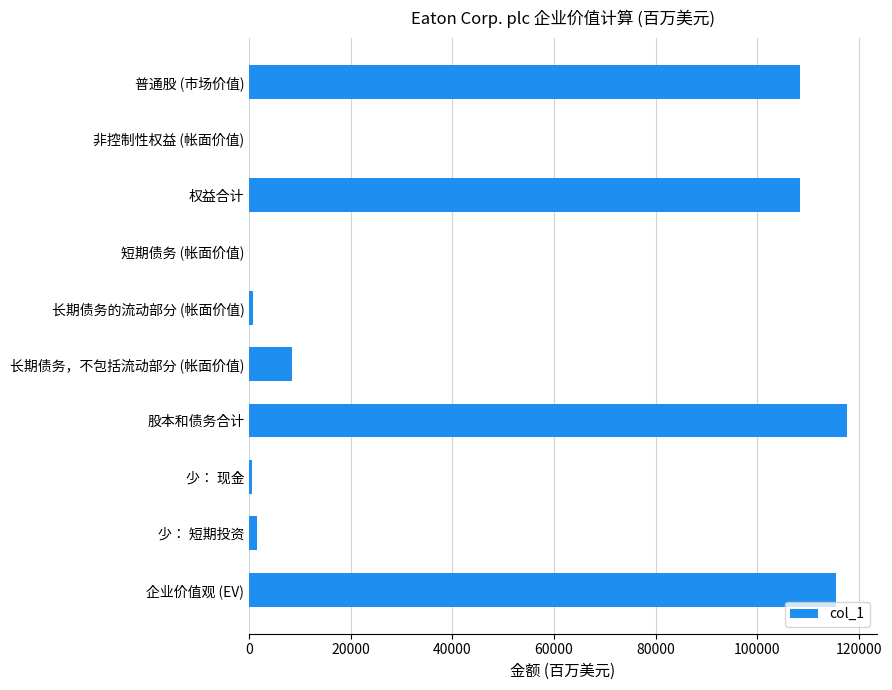

What is the greatest value displayed?

117661